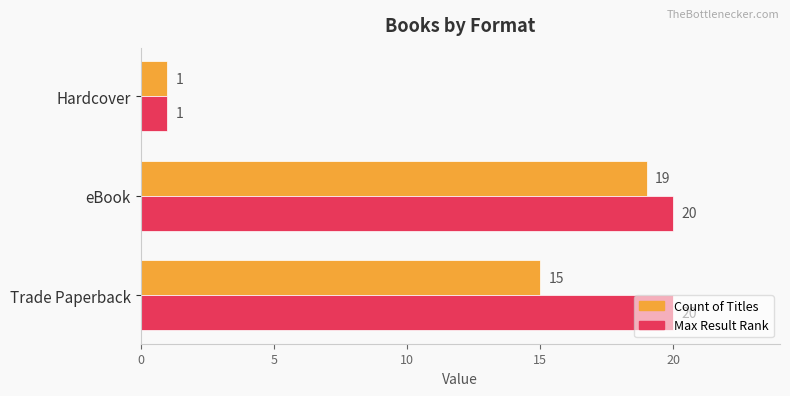

How many series are shown in this chart?

2